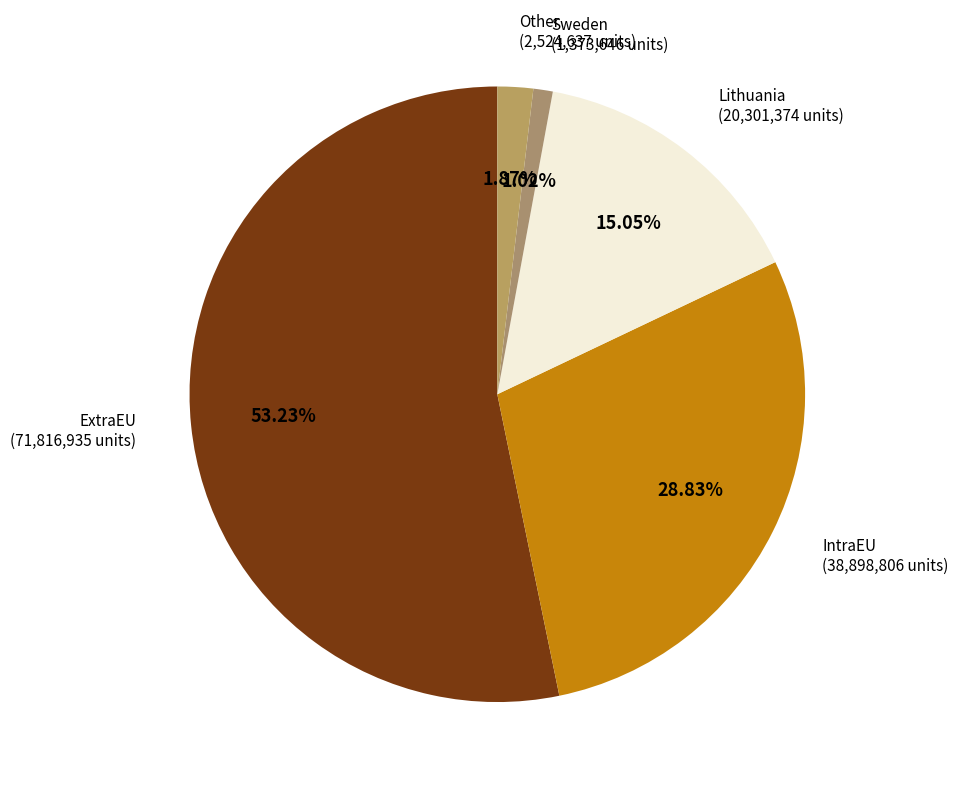

Which slice is the smallest?

Sweden